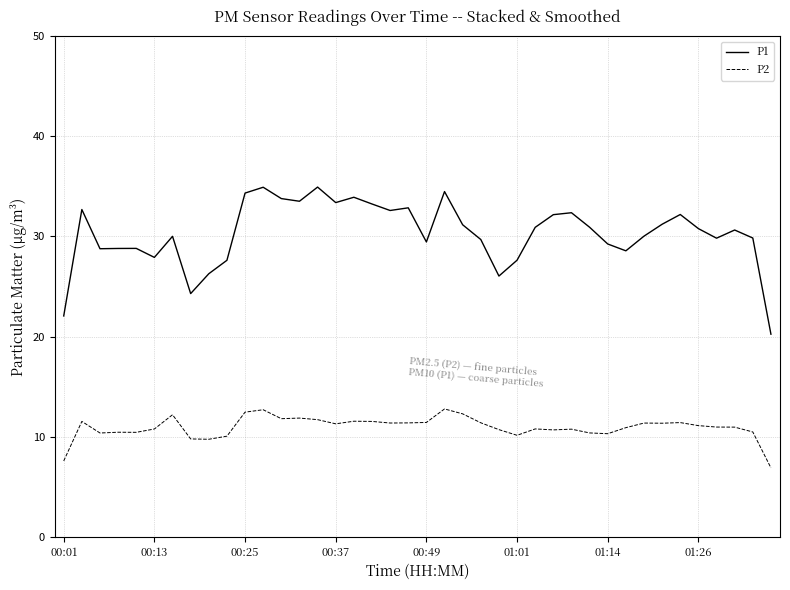

True or false: P2 and P1 cross at least once.

False